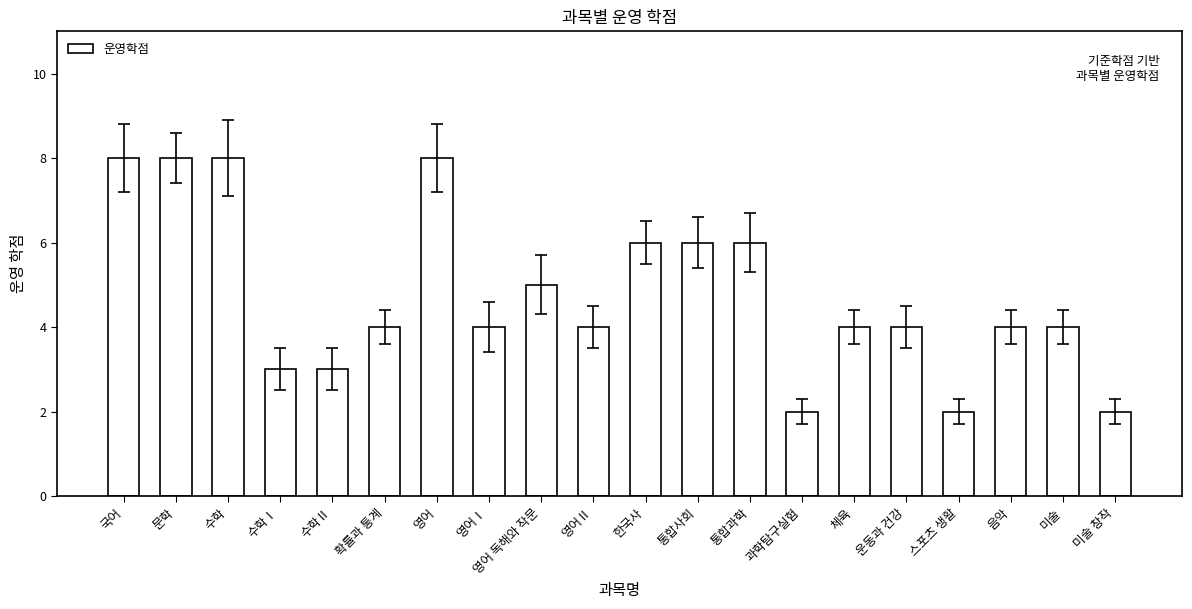

What is the label of the 4th bar from the right?

스포츠 생활